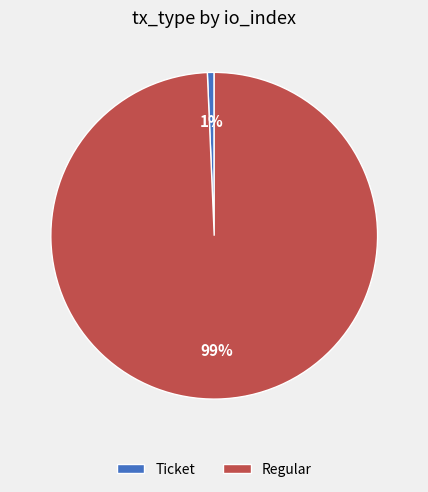

The Regular slice represents 86% of the pie. True or false?

False